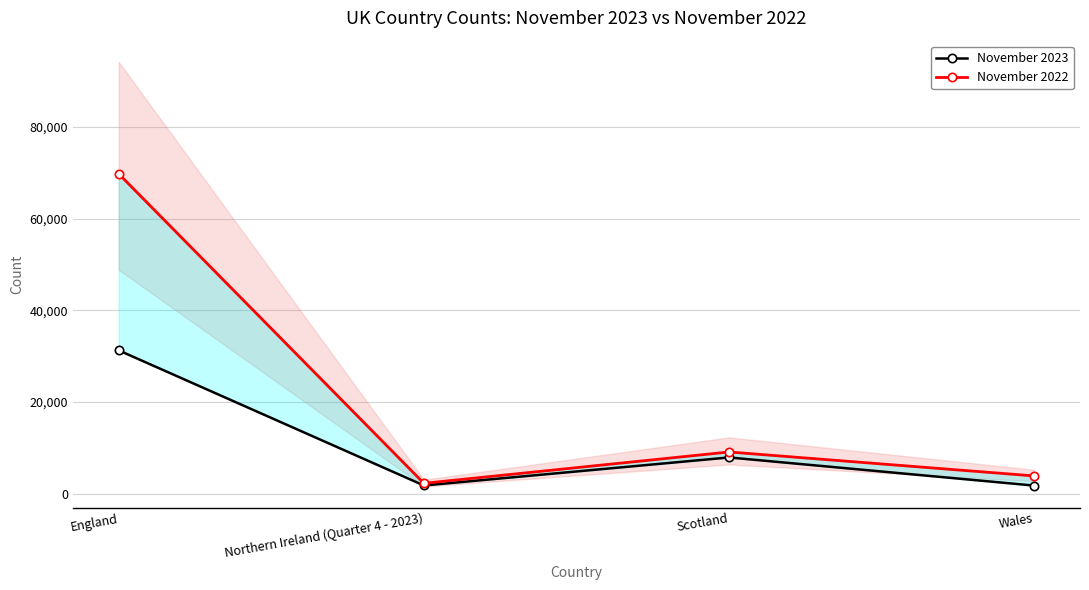

At which category is the sum across all series the highest?

England